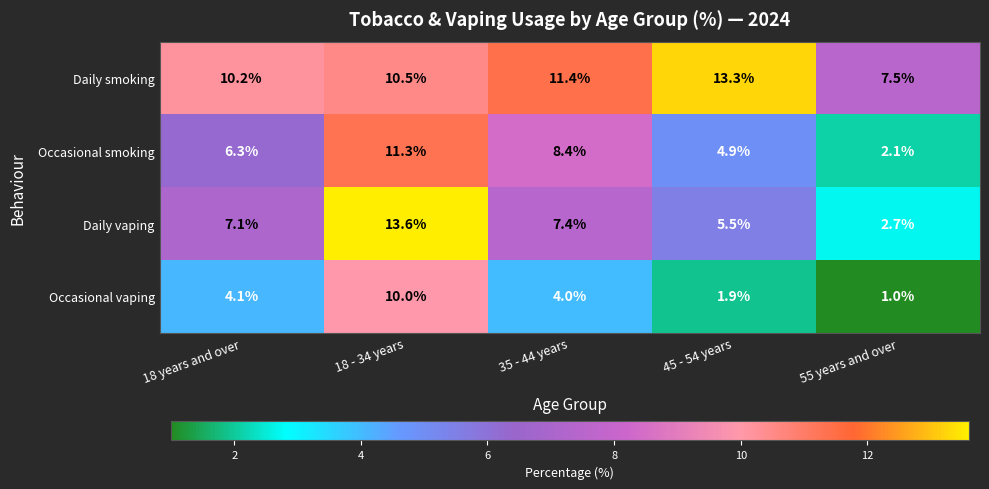

At which category is the sum across all series the highest?

18 - 34 years